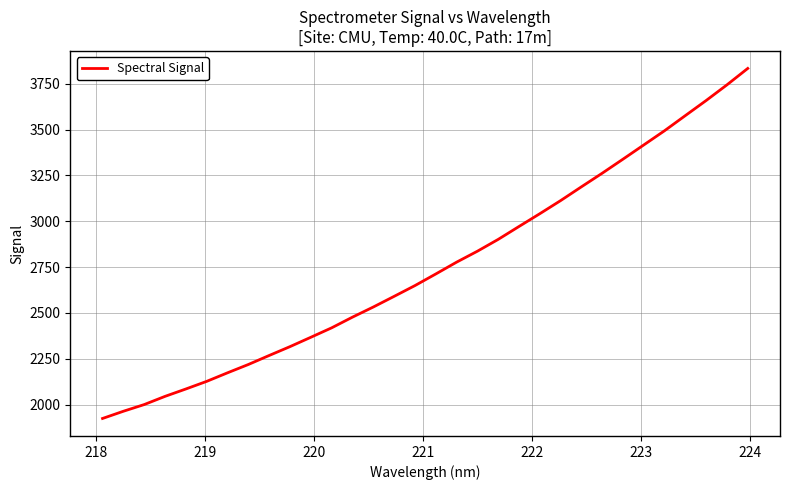

What is the greatest value displayed?

3833.4